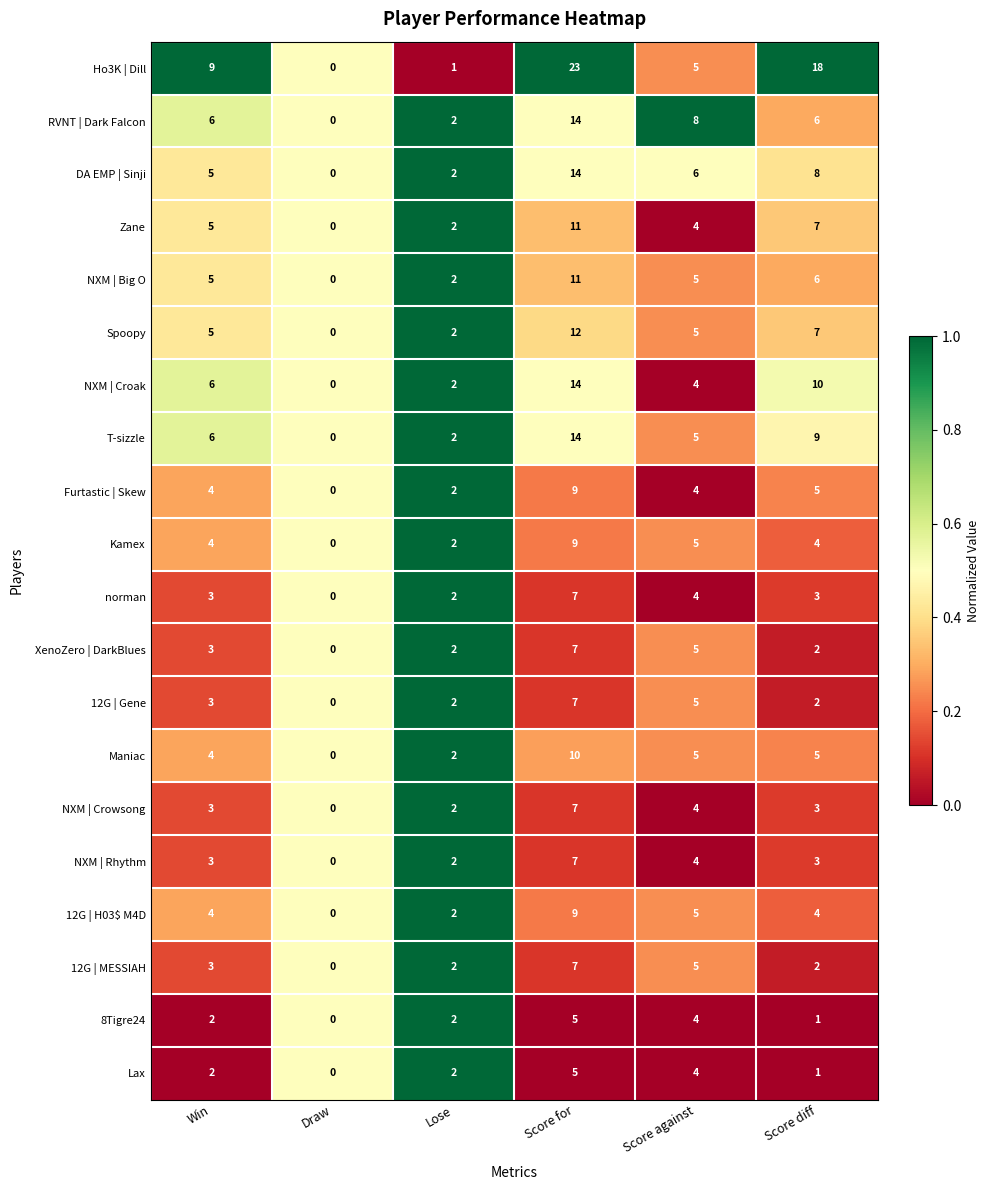

The Furtastic | Skew series shows 4 at Win. True or false?

True